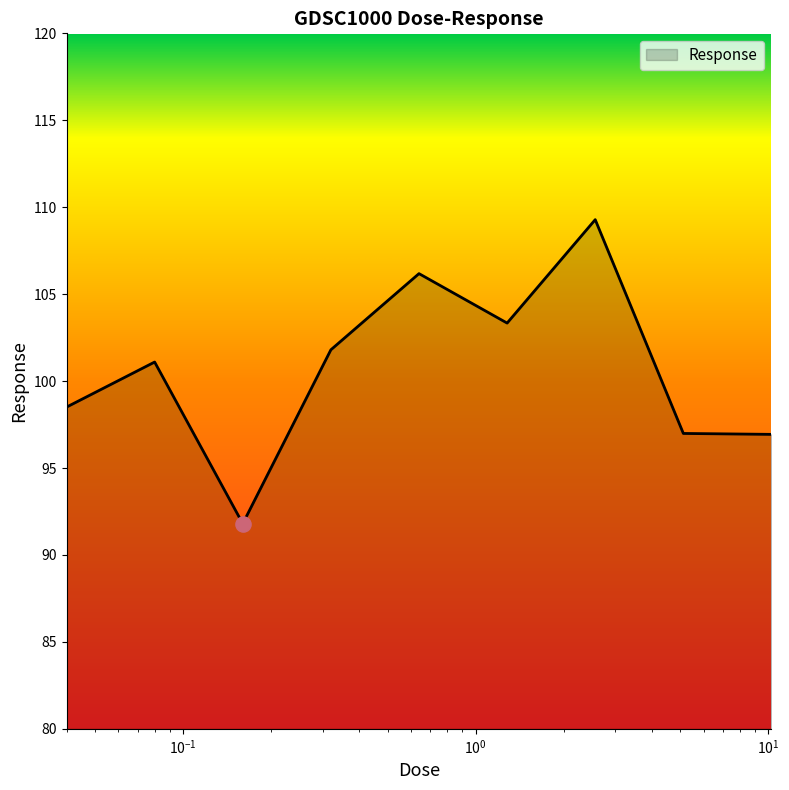

What is the maximum value shown in the chart?

109.3